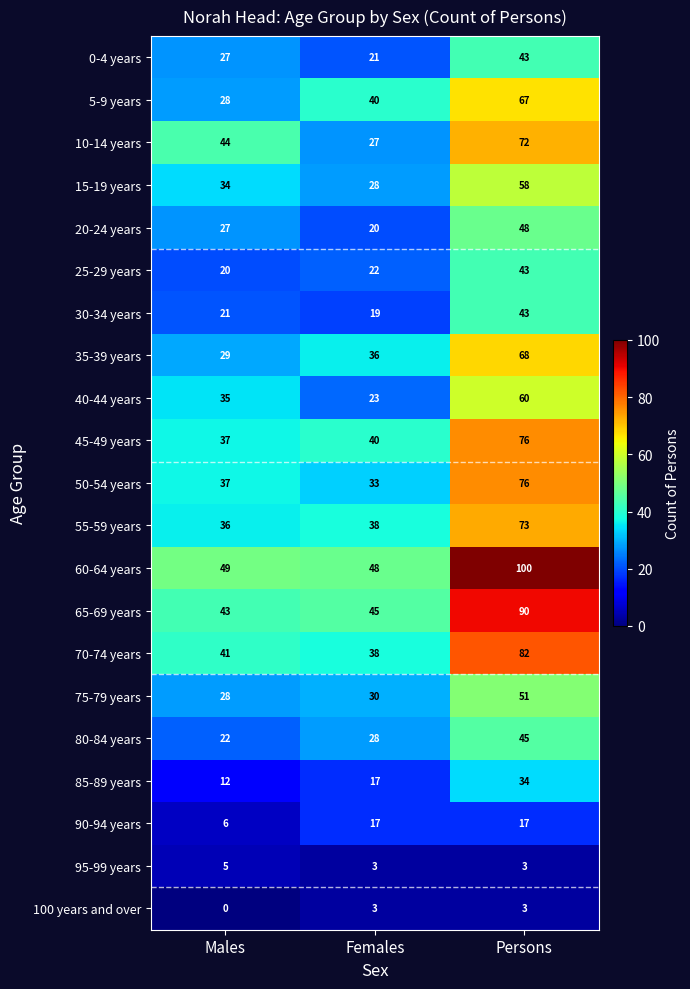

The 90-94 years series shows 17 at Females. True or false?

True